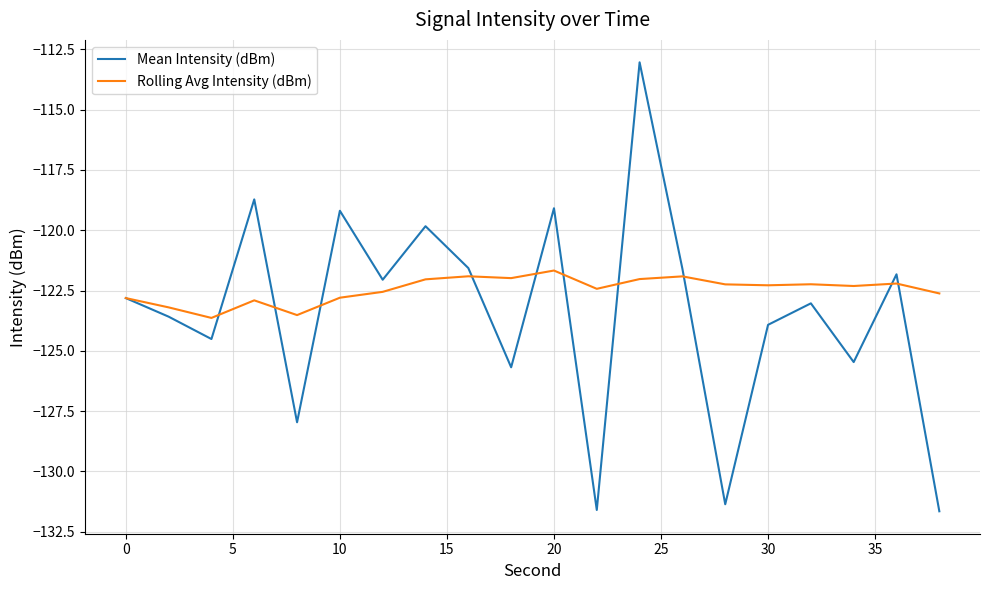

Is this an area chart (filled region under the line)?

No